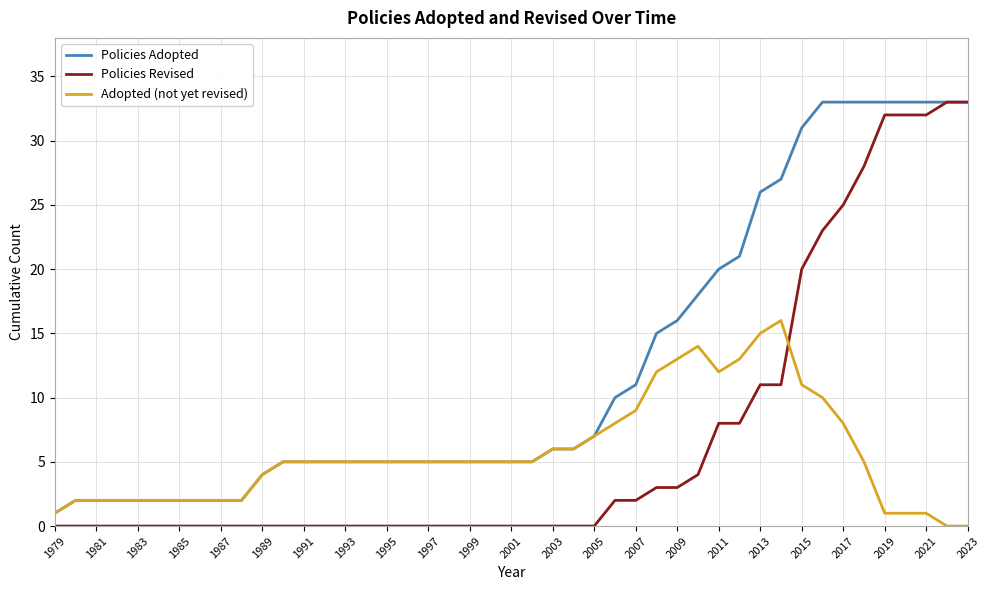

Count the number of categories in the chart.

46